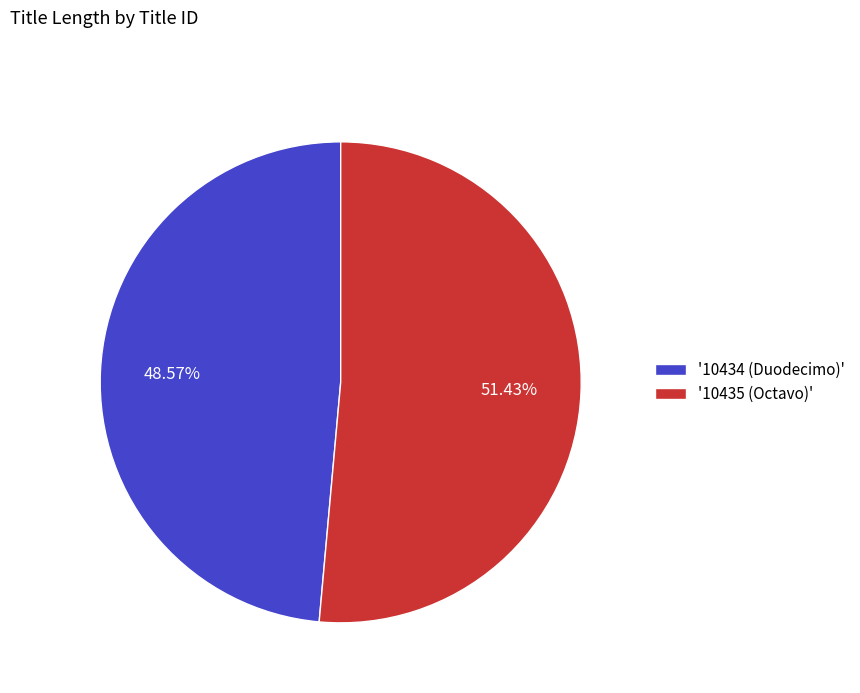

Which category accounts for the majority?

'10435 (Octavo)'